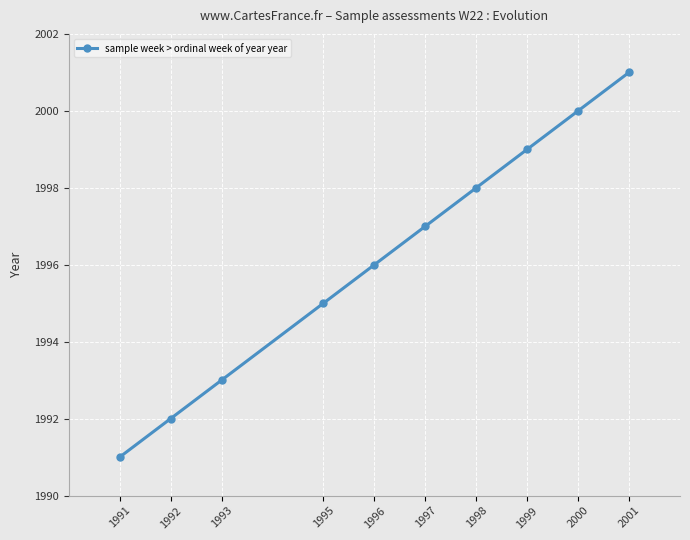

True or false: the data shows 2001 at 2001.

True